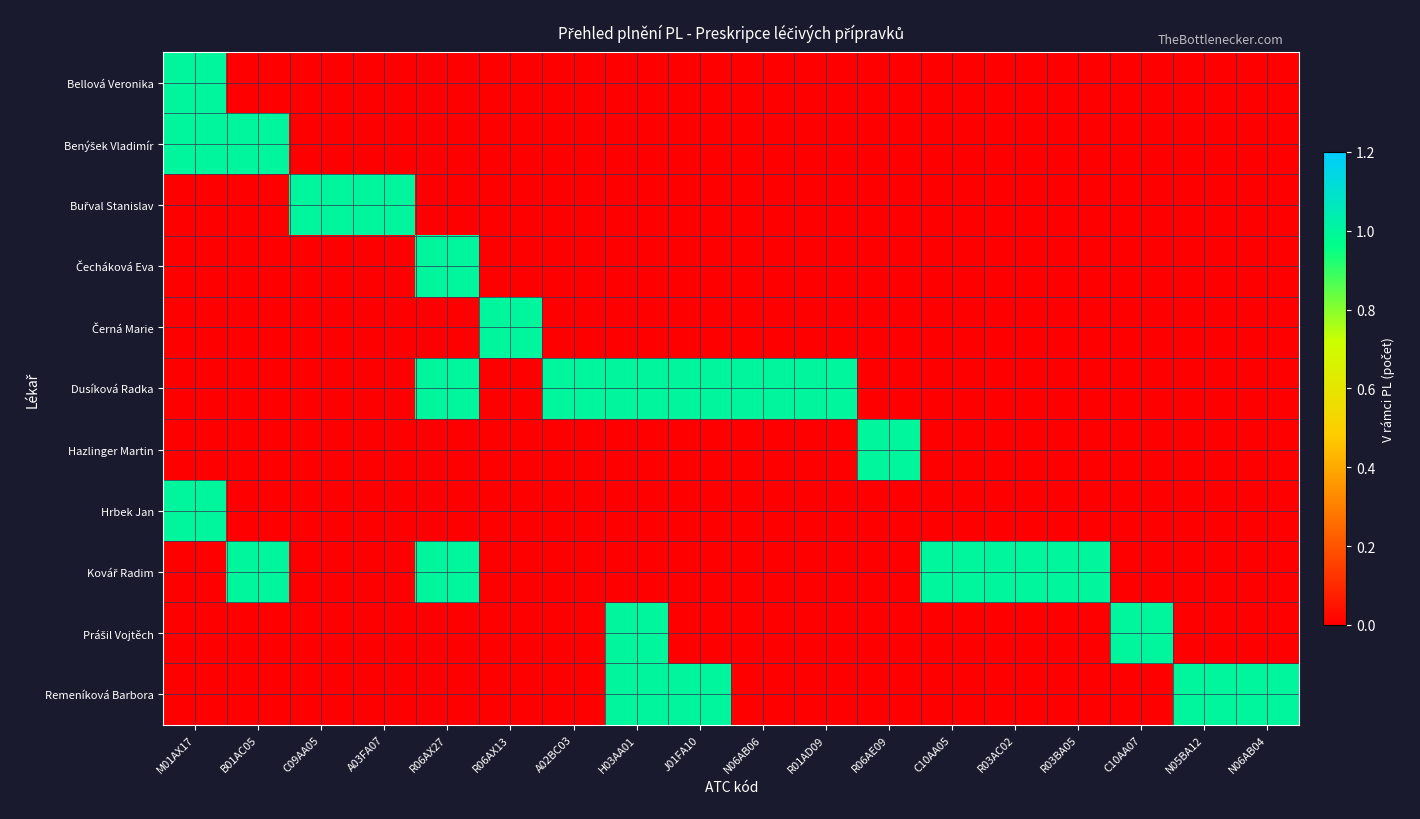

What is the total value across all series at H03AA01?

3